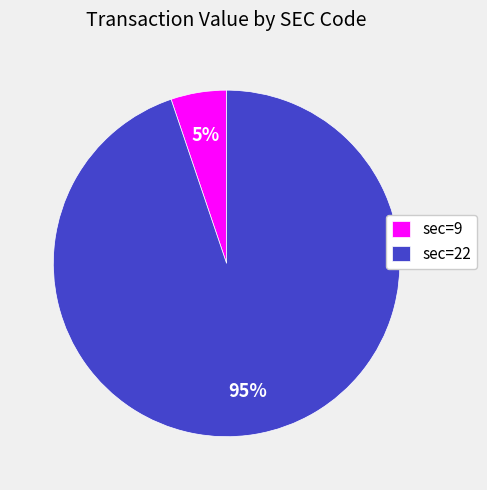

Is the sum of sec=9 and sec=22 greater than half?

Yes